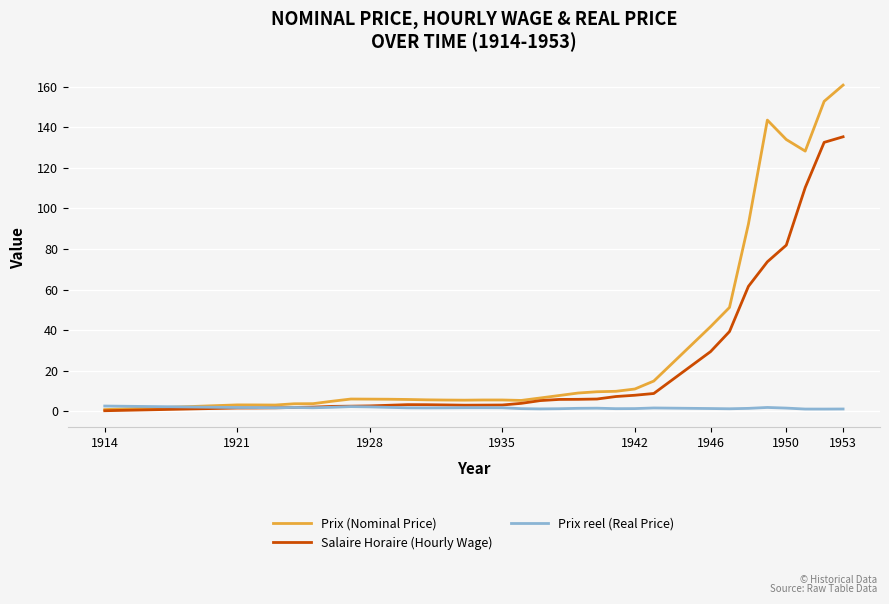

What are all the series names shown in the legend?

Prix (Nominal Price), Salaire Horaire (Hourly Wage), Prix reel (Real Price)